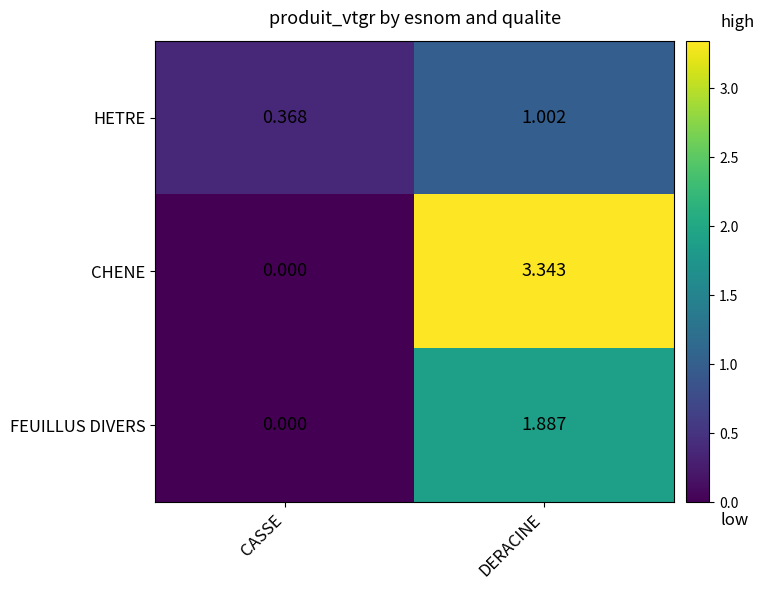

Which category has the lowest value in the FEUILLUS DIVERS series?

CASSE